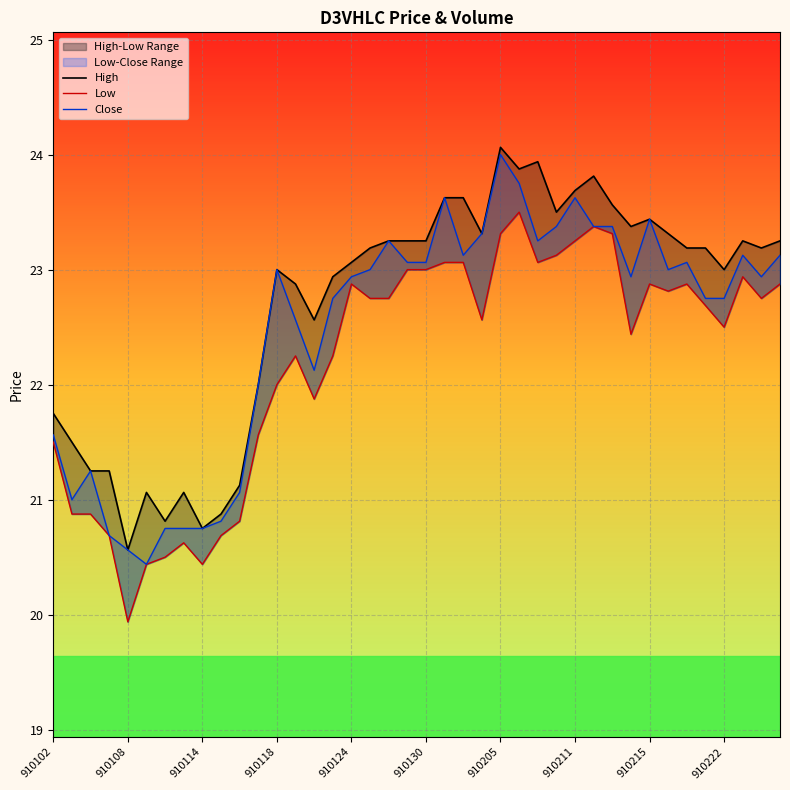

Which series has the largest total across all categories?

High